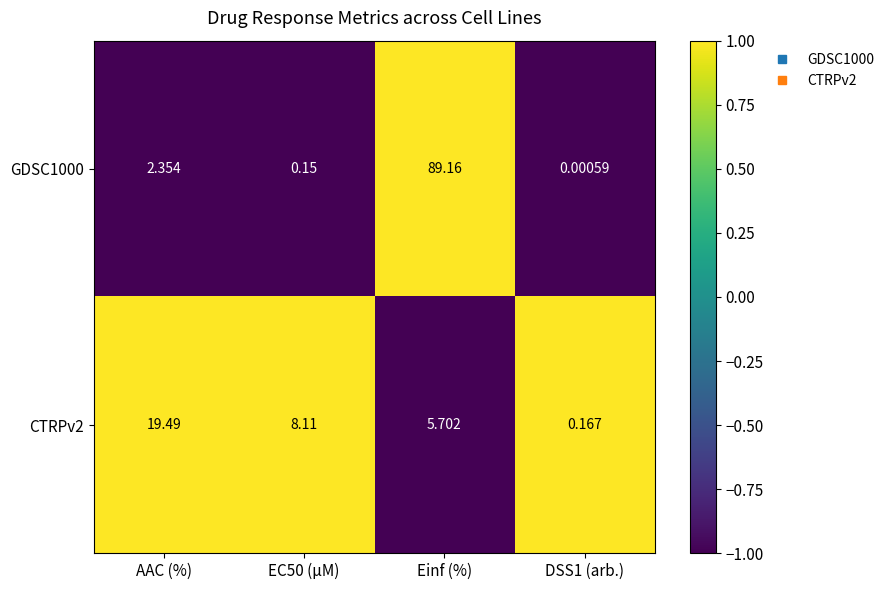

Where does the GDSC1000 series first go above 2?

AAC (%)